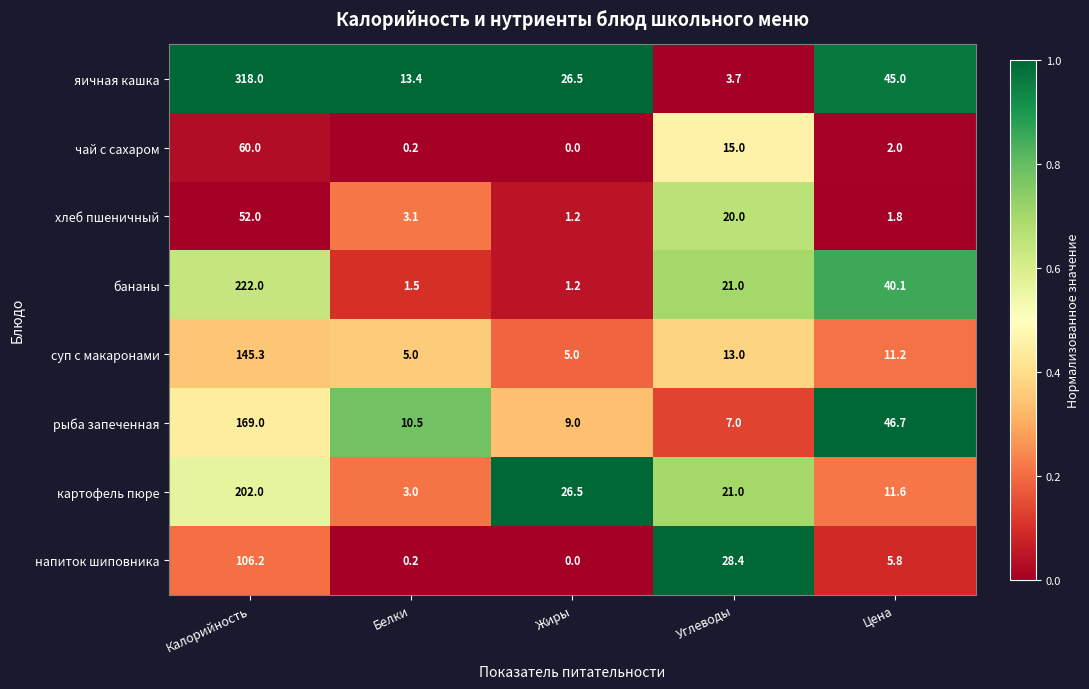

Is it true that суп с макаронами equals 5.0 at Белки?

True